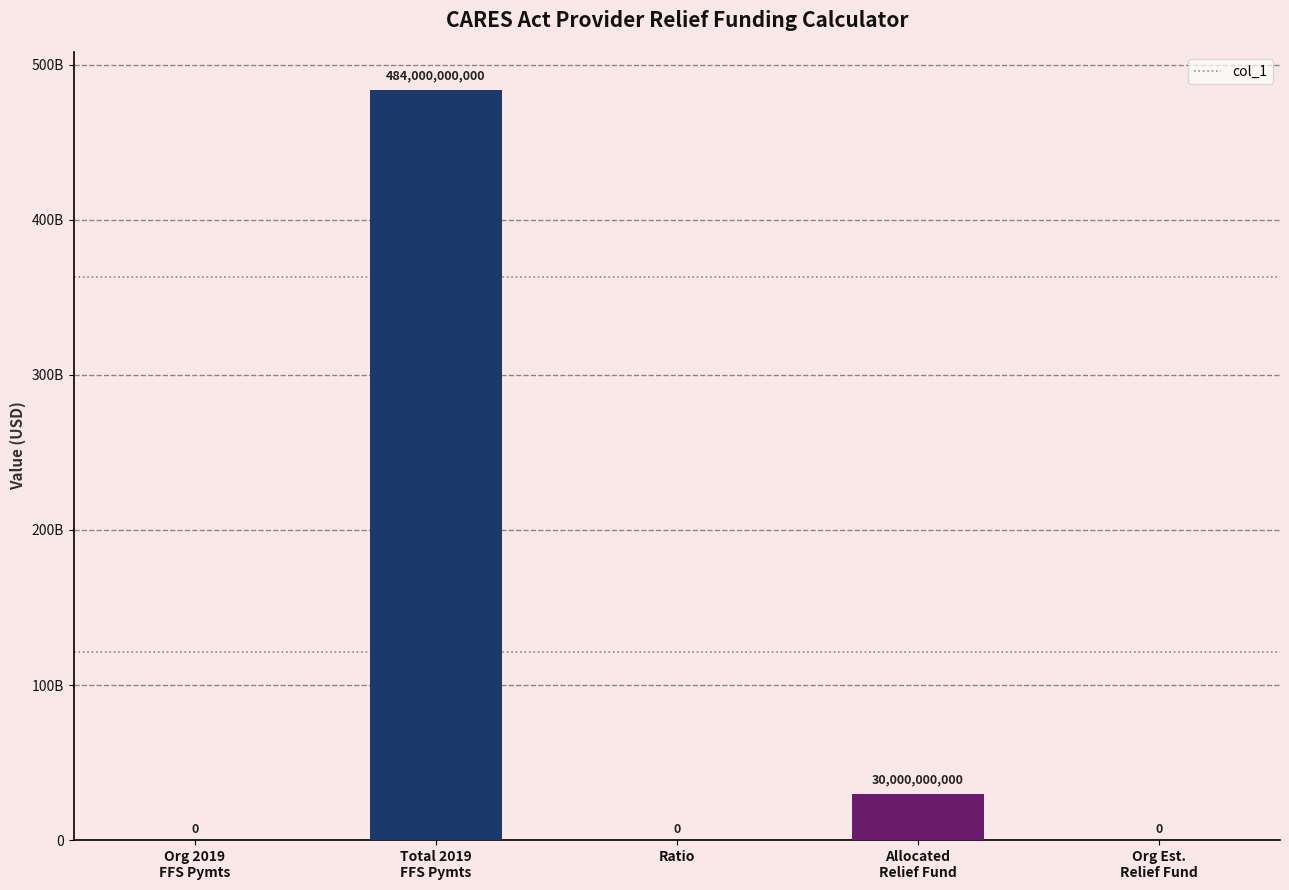

What is the label of the 1st bar from the left?

Org 2019
FFS Pymts